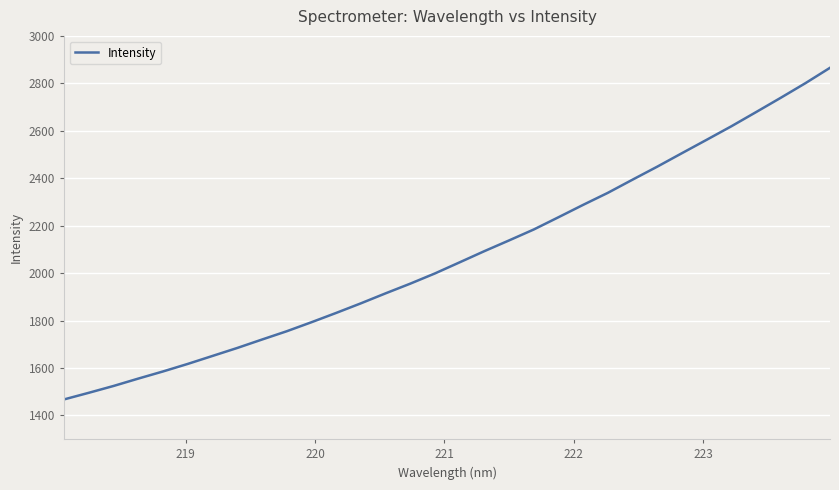

What is the maximum value shown in the chart?

2865.5